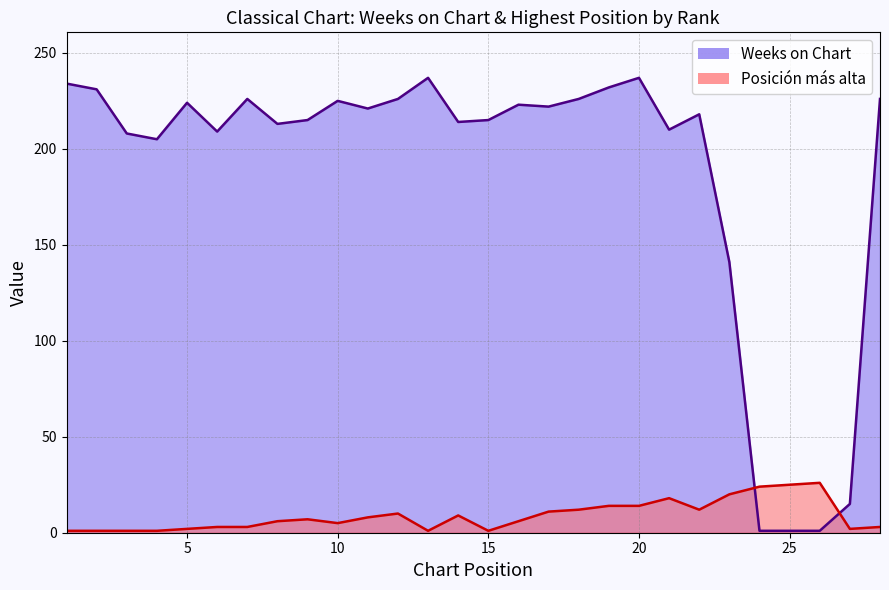

Is it true that Weeks on Chart equals 1 at 24?

True